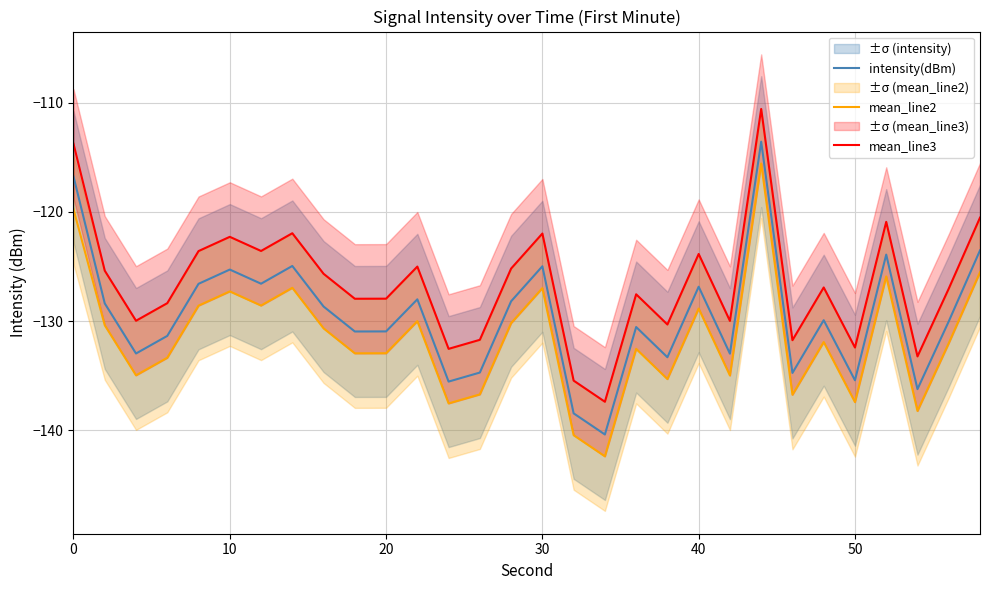

What is the highest value of the intensity(dBm) series?

-113.6